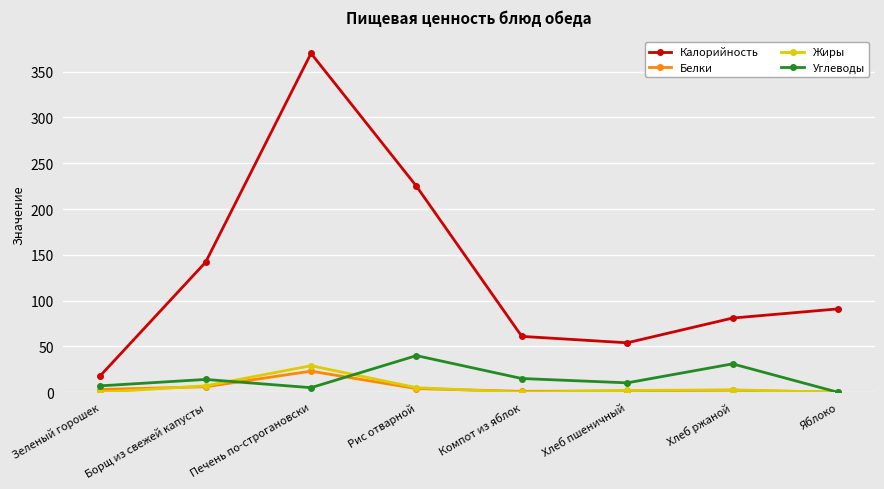

In Жиры, how many points are higher than both neighbors (excluding endpoints)?

2